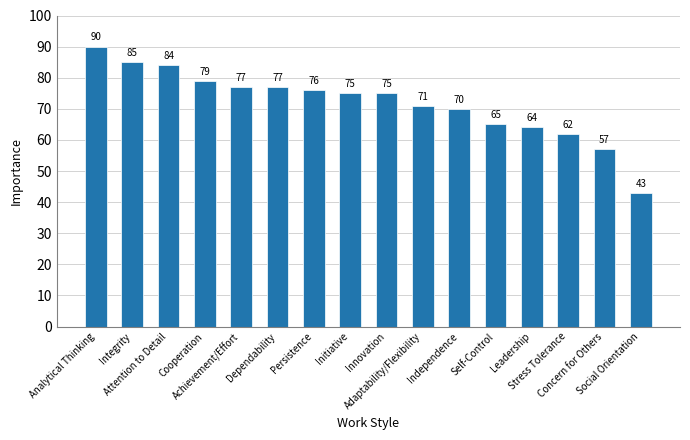

At which label does the data first exceed 75?

Analytical Thinking